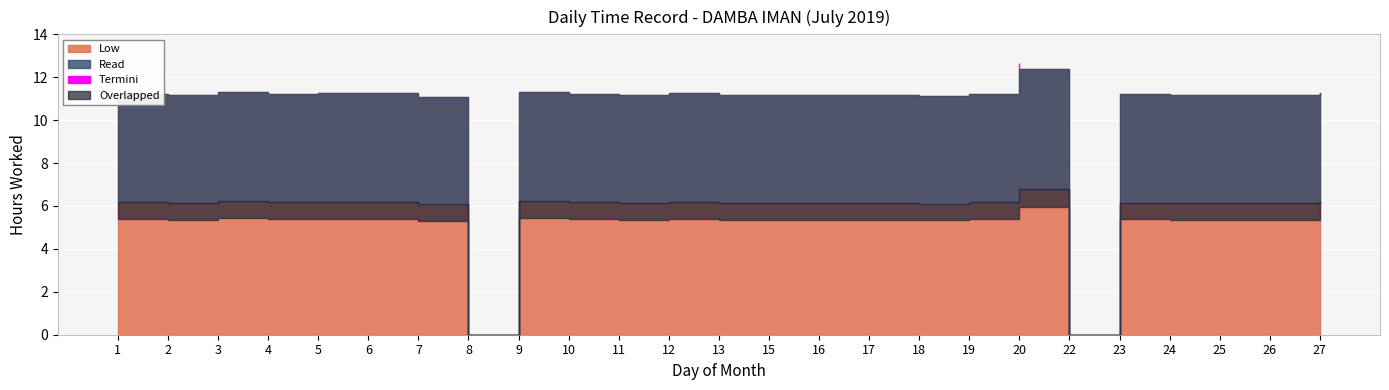

Count the number of categories in the chart.

25